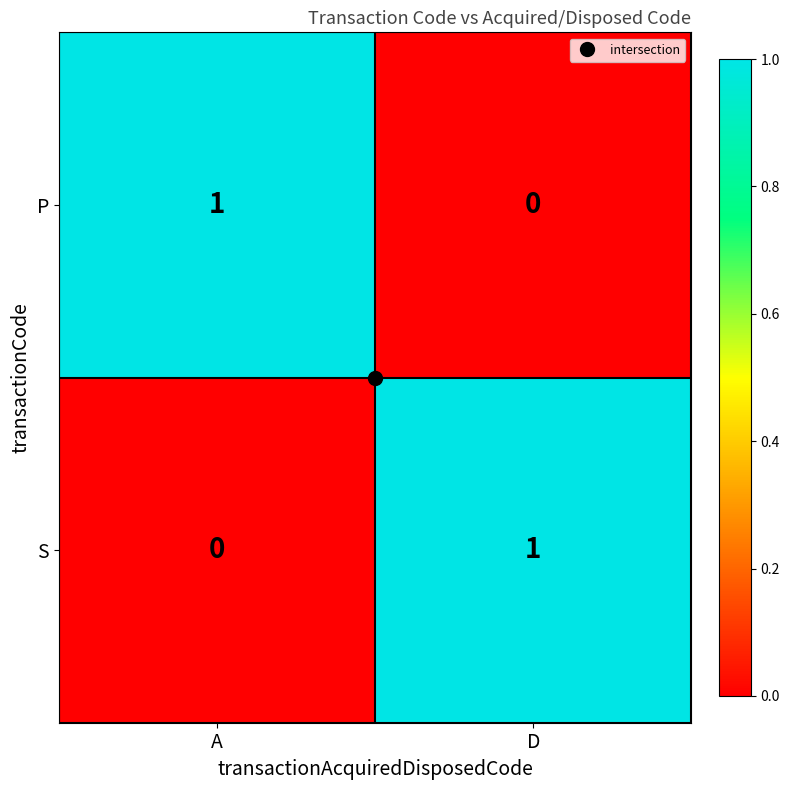

What is the difference between the highest and lowest values at D?

1